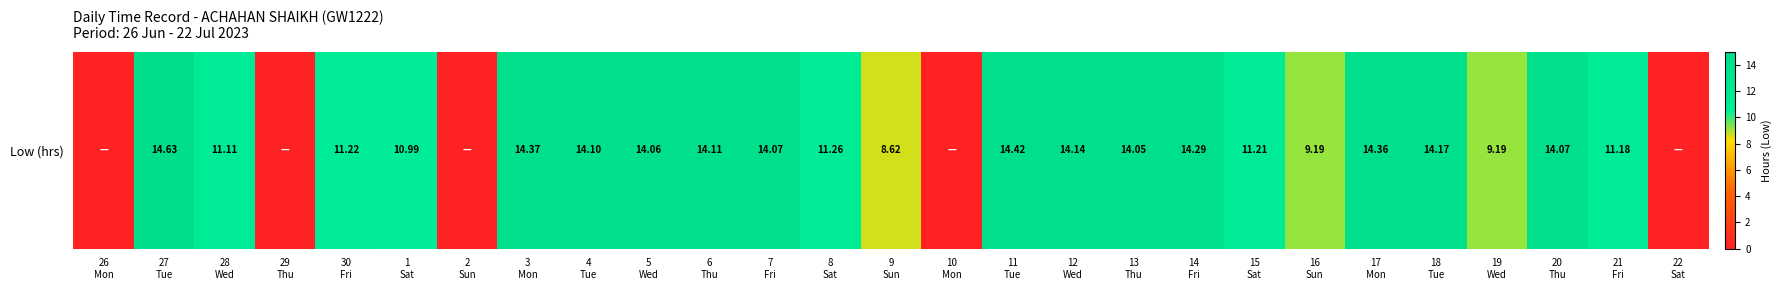

Reading right to left, extract all data points from this chart.

22
Sat=0.0	21
Fri=11.2	20
Thu=14.1	19
Wed=9.2	18
Tue=14.2	17
Mon=14.4	16
Sun=9.2	15
Sat=11.2	14
Fri=14.3	13
Thu=14.1	12
Wed=14.1	11
Tue=14.4	10
Mon=0.0	9
Sun=8.6	8
Sat=11.3	7
Fri=14.1	6
Thu=14.1	5
Wed=14.1	4
Tue=14.1	3
Mon=14.4	2
Sun=0.0	1
Sat=11.0	30
Fri=11.2	29
Thu=0.0	28
Wed=11.1	27
Tue=14.6	26
Mon=0.0